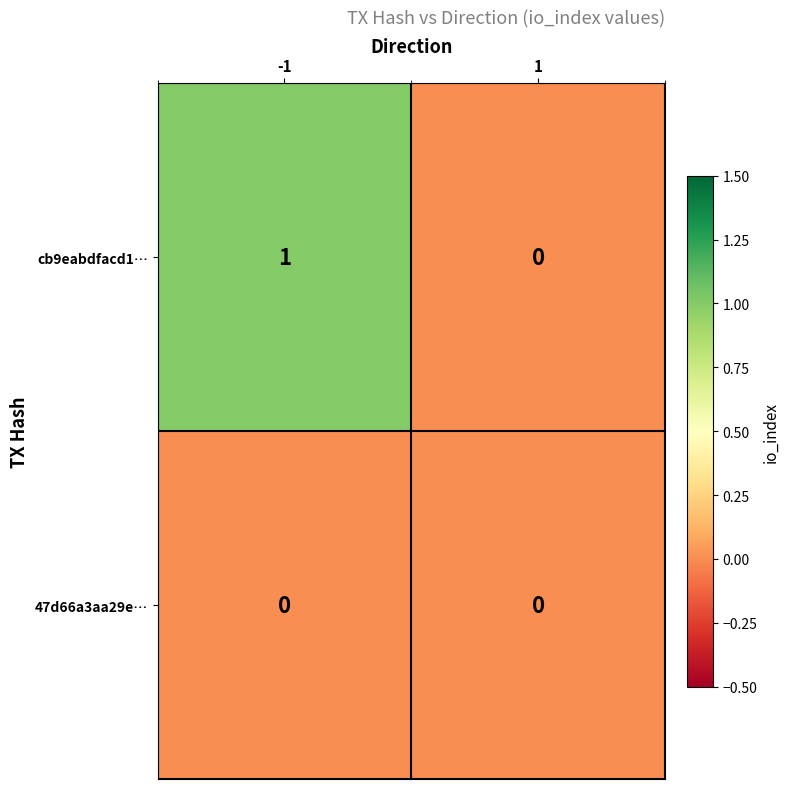

Reading left to right, list all the values displayed in this chart.

cb9eabdfacd1…: -1=1	1=0
47d66a3aa29e…: -1=0	1=0